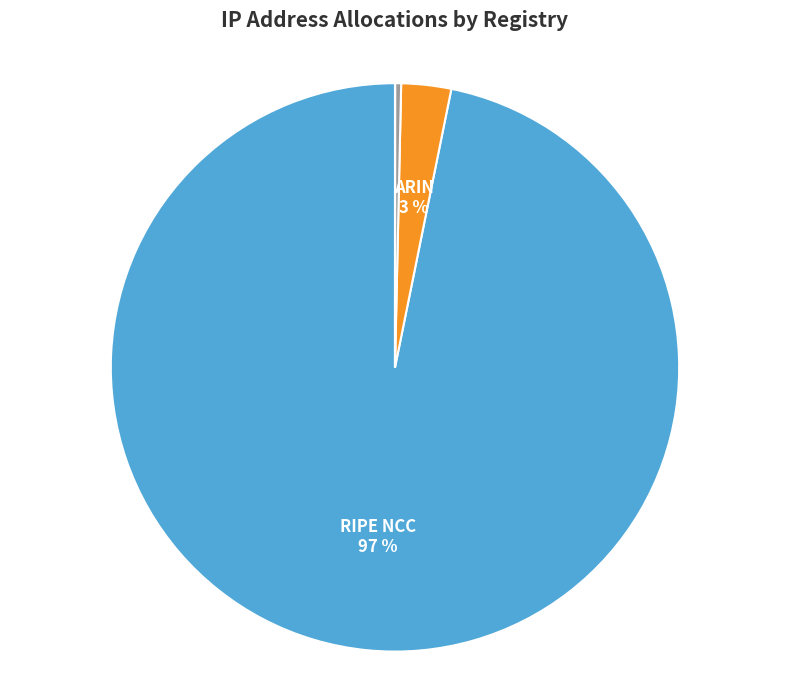

To the nearest percent, what is the average slice percentage?

25%